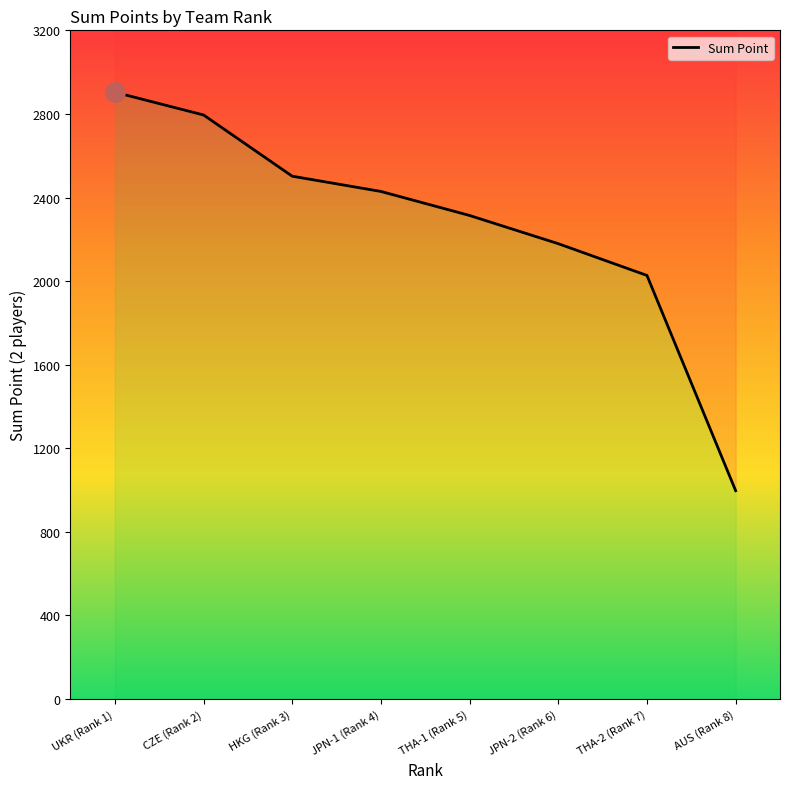

What is the difference between the maximum and minimum values?

1907